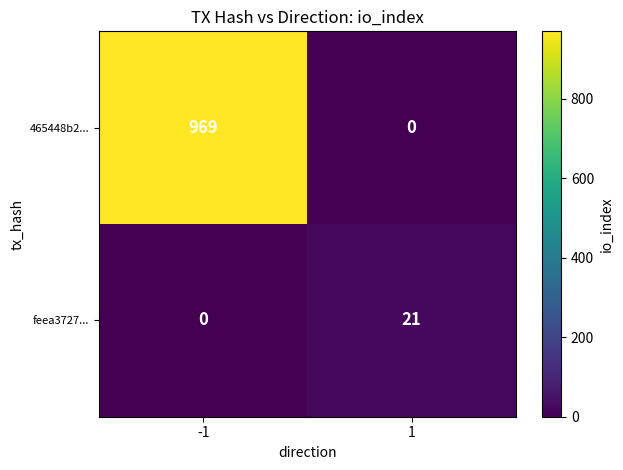

List the series in order of their overall mean, highest first.

465448b2..., feea3727...